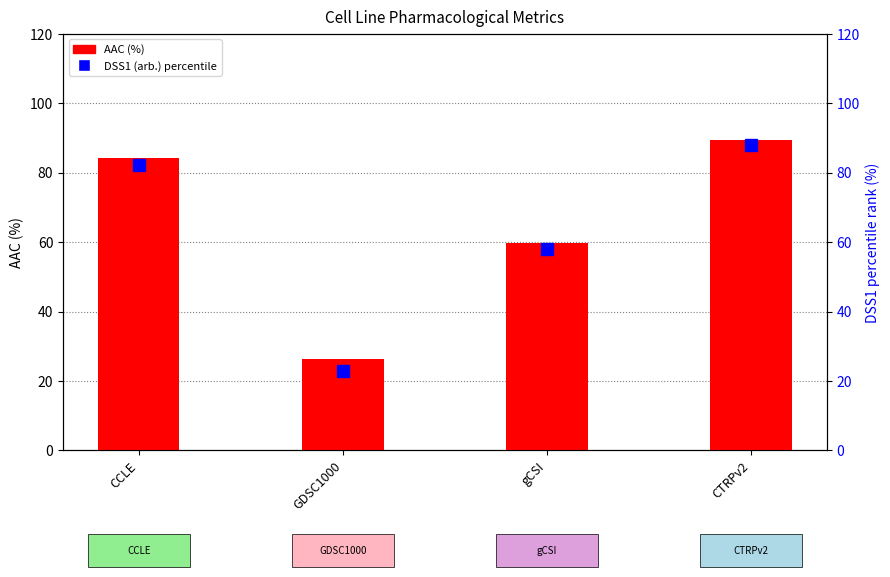

Rank the series by their maximum value, from highest to lowest.

AAC (%), DSS1 (arb.) percentile